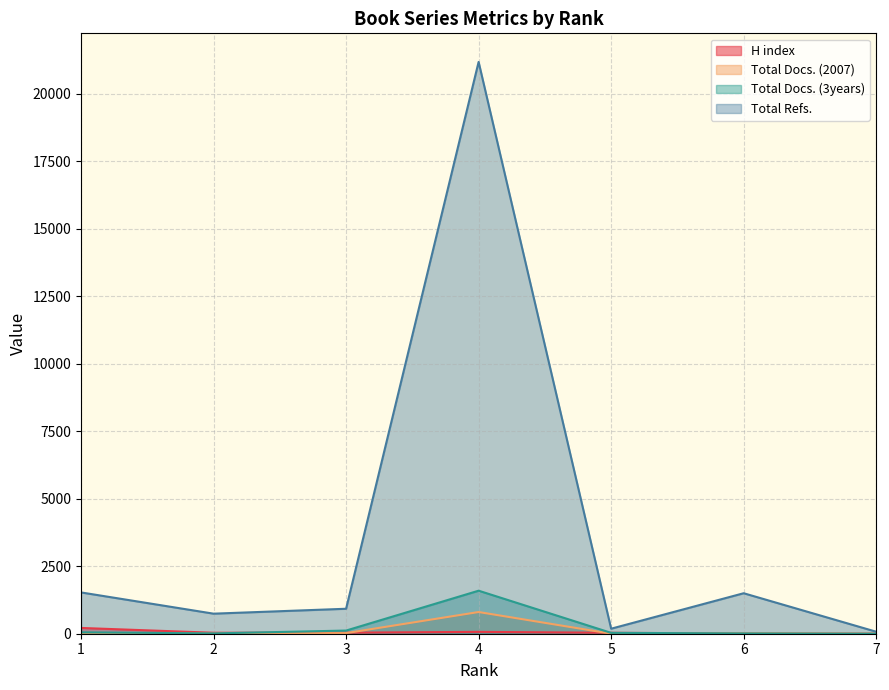

How many lines are shown in the chart?

4